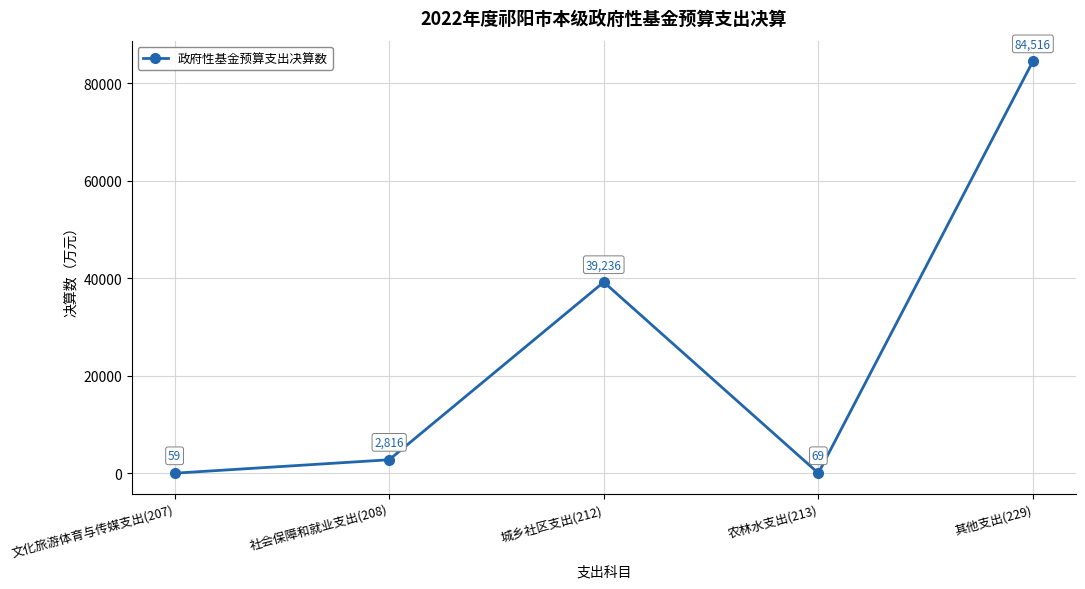

What is the change in value from 社会保障和就业支出(208) to 农林水支出(213)?

-2747